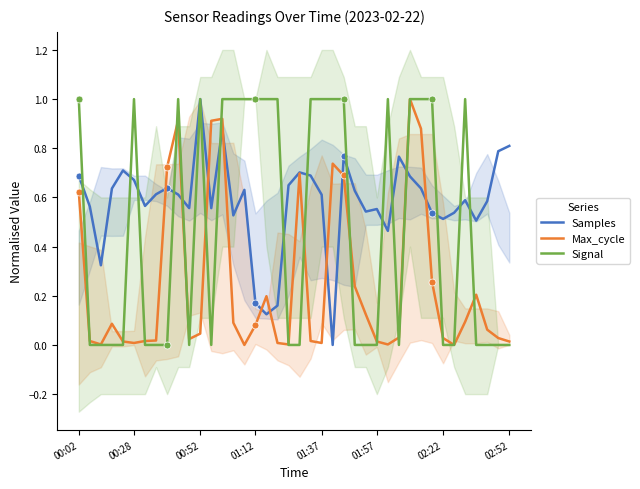

Reading left to right, transcribe all the data shown in this chart.

Samples: 0.7	0.6	0.3	0.6	0.7	0.7	0.6	0.6	0.6	0.6	0.6	1.0	0.6	0.9	0.5	0.6	0.2	0.1	0.2	0.6	0.7	0.7	0.6	0.0	0.8	0.6	0.5	0.6	0.5	0.8	0.7	0.6	0.5	0.5	0.5	0.6	0.5	0.6	0.8	0.8
Max_cycle: 0.6	0.0	0.0	0.1	0.0	0.0	0.0	0.0	0.7	0.9	0.0	0.0	0.9	0.9	0.1	0.0	0.1	0.2	0.0	0.0	0.7	0.0	0.0	0.7	0.7	0.2	0.1	0.0	0.0	0.0	1.0	0.9	0.3	0.0	0.0	0.1	0.2	0.1	0.0	0.0
Signal: 1.0	0.0	0.0	0.0	0.0	1.0	0.0	0.0	0.0	1.0	0.0	1.0	0.0	1.0	1.0	1.0	1.0	1.0	1.0	0.0	0.0	1.0	1.0	1.0	1.0	0.0	0.0	0.0	1.0	0.0	1.0	1.0	1.0	0.0	0.0	1.0	0.0	0.0	0.0	0.0